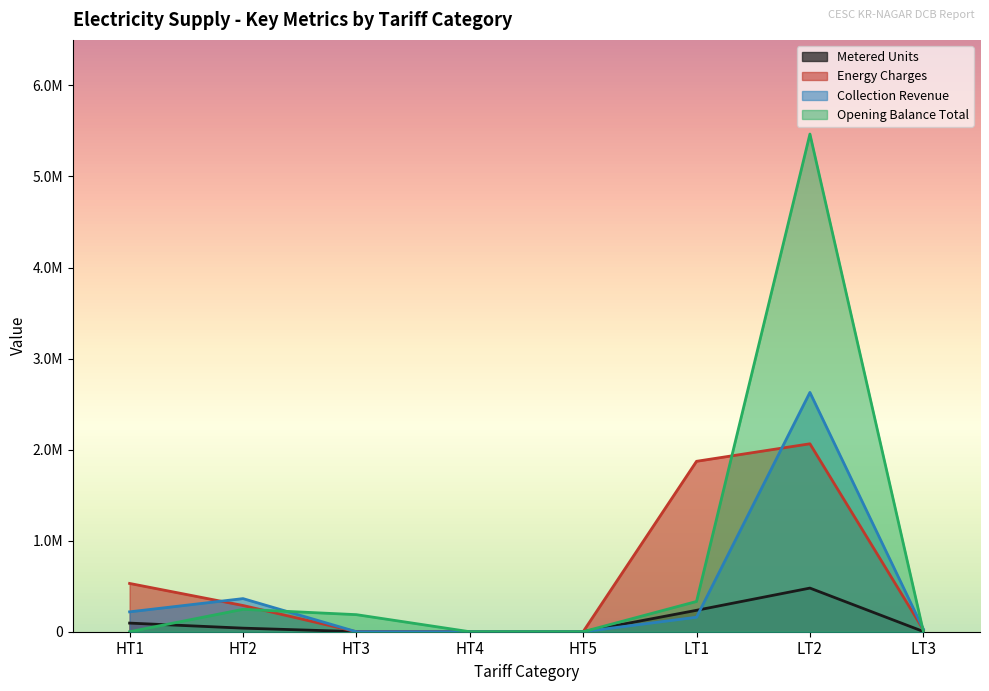

What is the difference between the maximum and minimum values in the Opening Balance Total series?

5465952.0